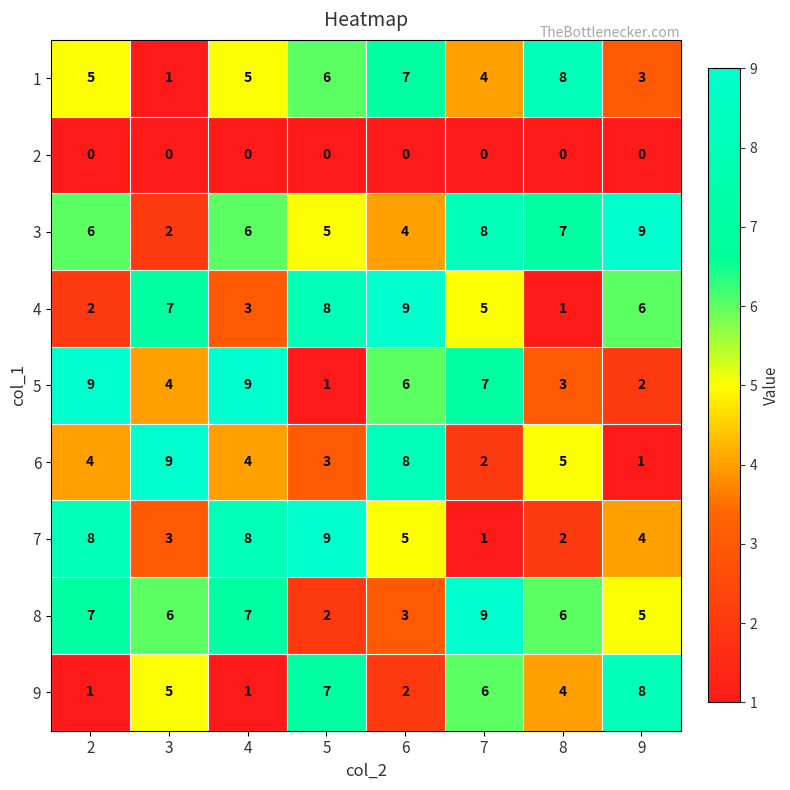

What is the maximum value for 1?

8